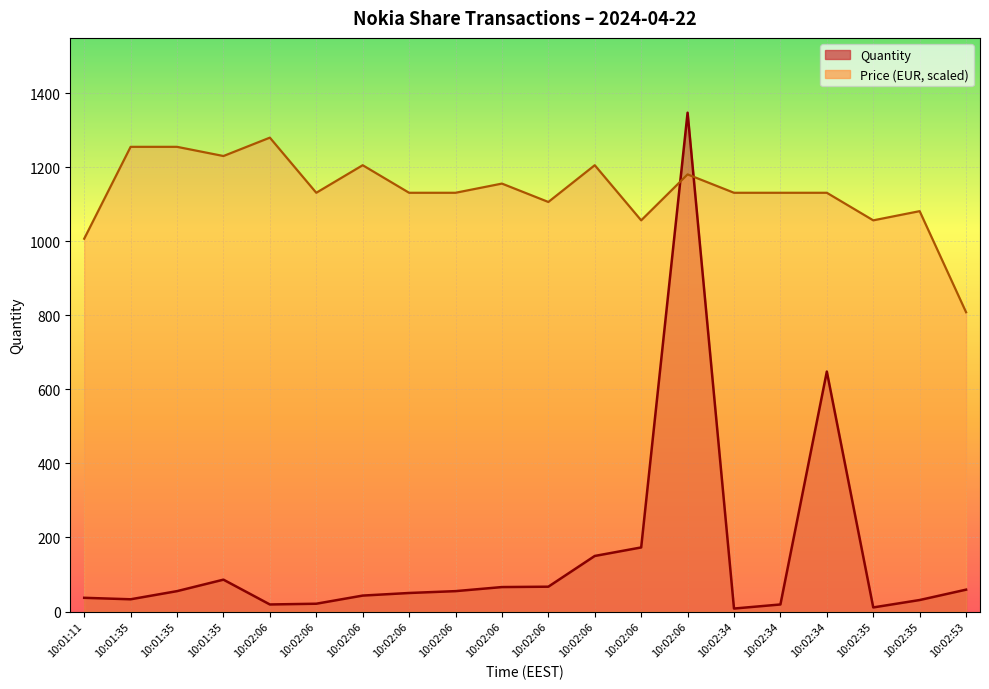

What is the sum of all Price values?

22665.0